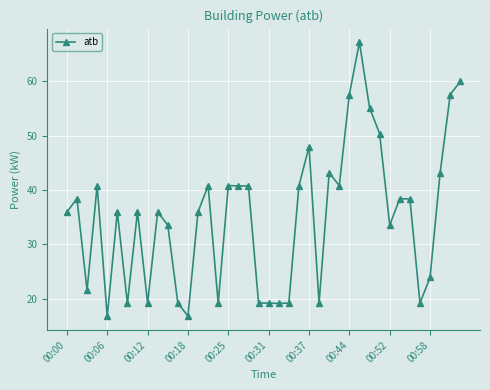

What is the difference between the maximum and second lowest values?

50.4